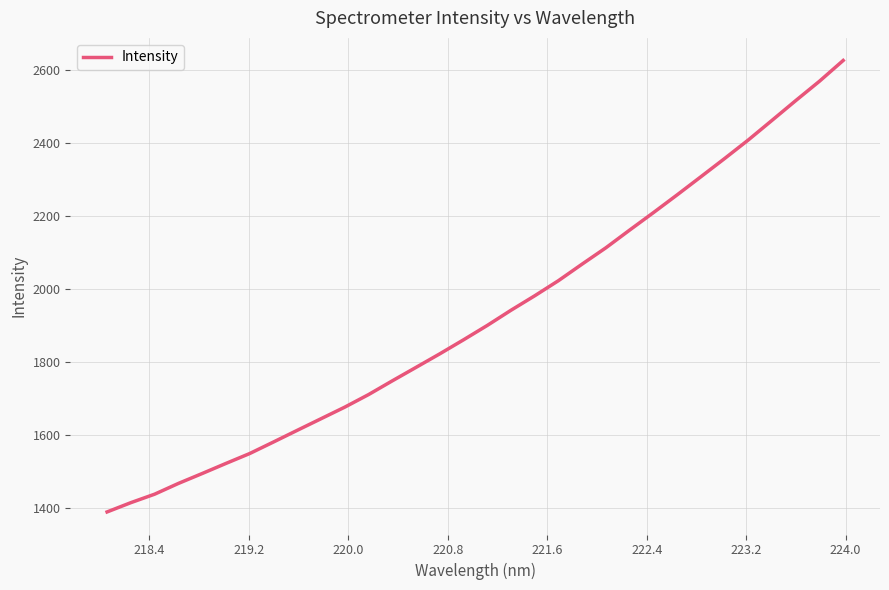

What is the minimum value shown in the chart?

1389.2